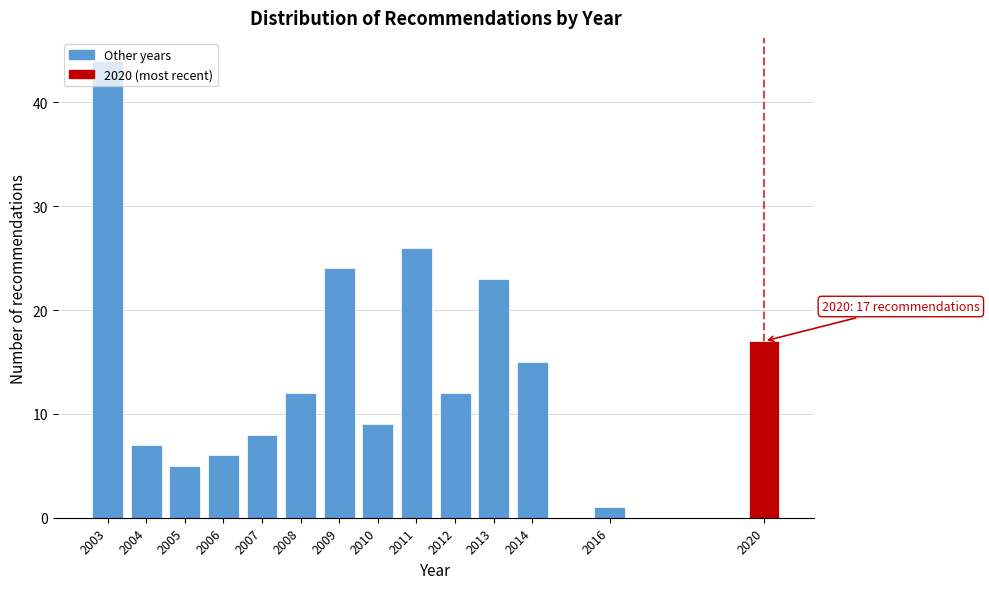

What value does the data have at 2007, to the nearest 10?

10